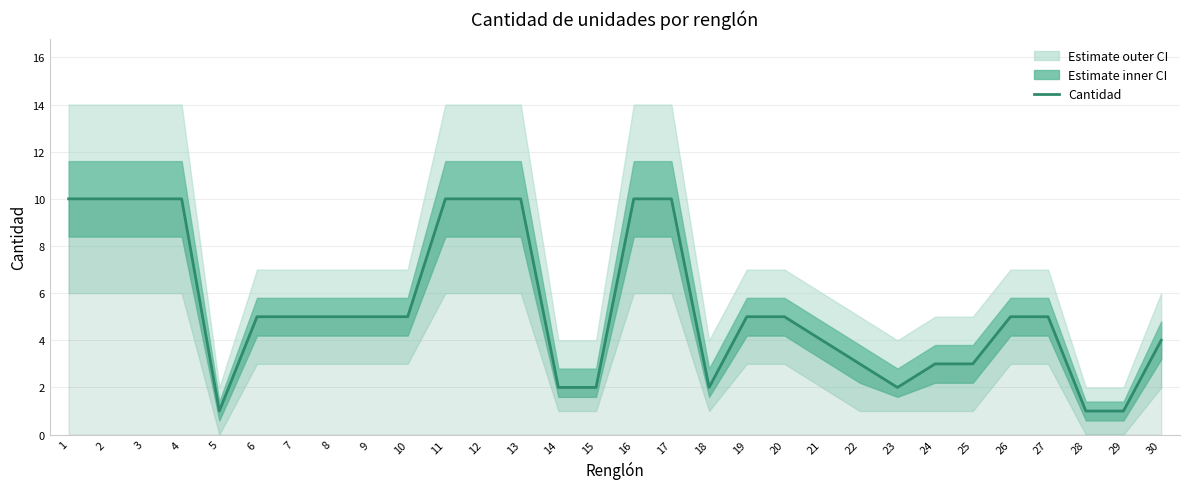

Rank the categories by value from lowest to highest.

5, 28, 29, 14, 15, 18, 23, 22, 24, 25, 21, 30, 6, 7, 8, 9, 10, 19, 20, 26, 27, 1, 2, 3, 4, 11, 12, 13, 16, 17